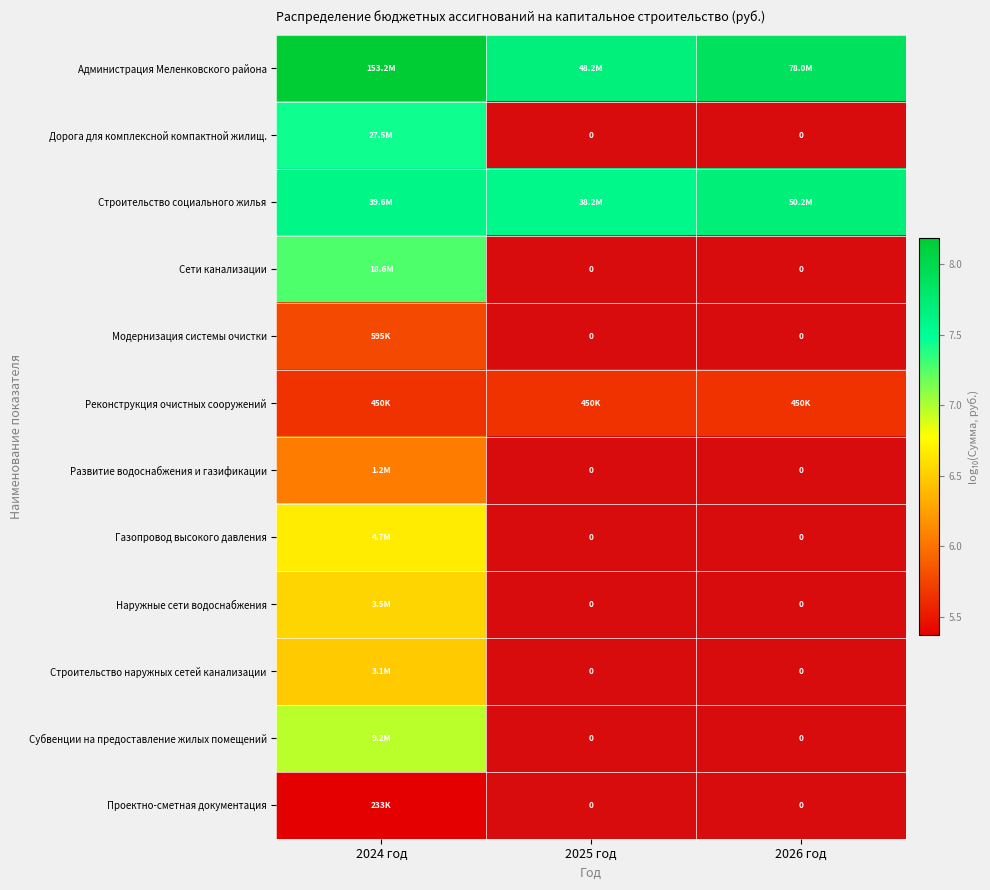

Between 2024 год and 2026 год, which series saw the biggest shift?

Администрация Меленковского района